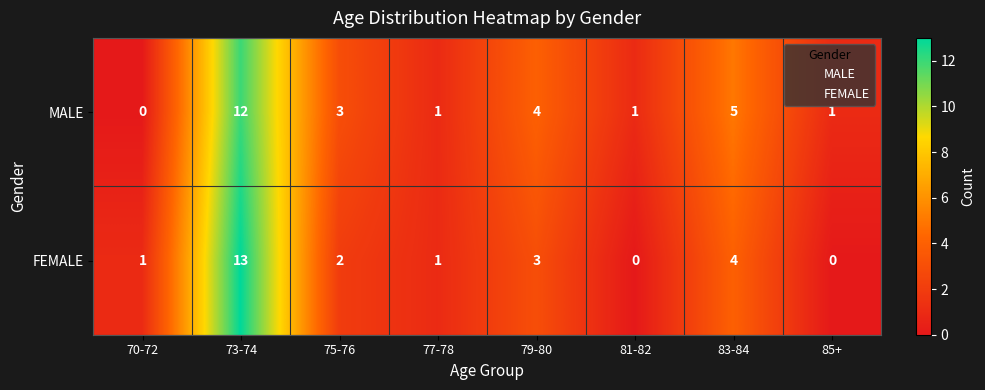

The value of MALE at 85+ is 0. True or false?

False